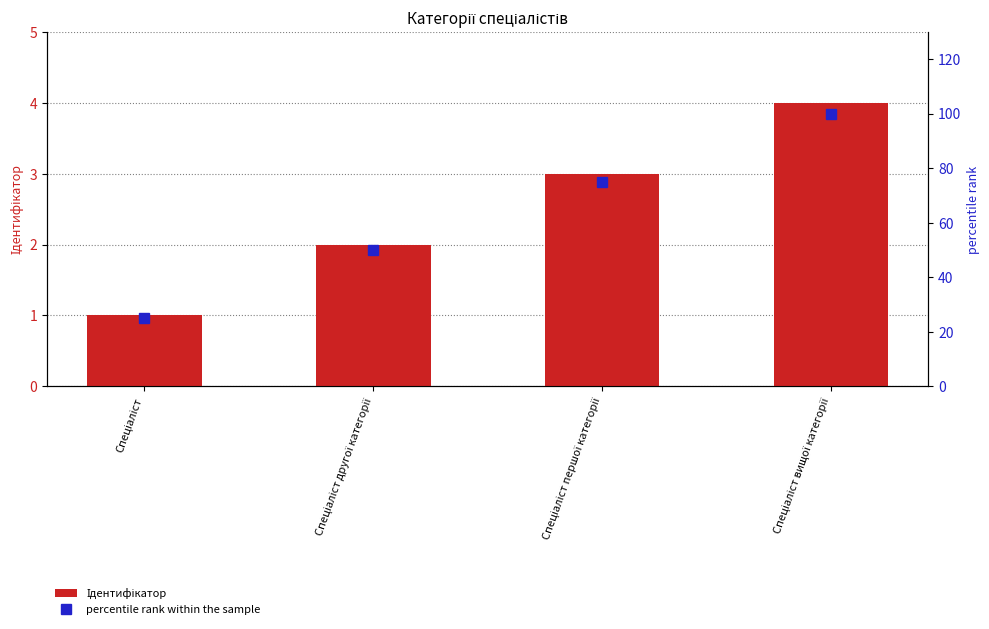

What is the label of the 1st bar from the left?

Спеціаліст